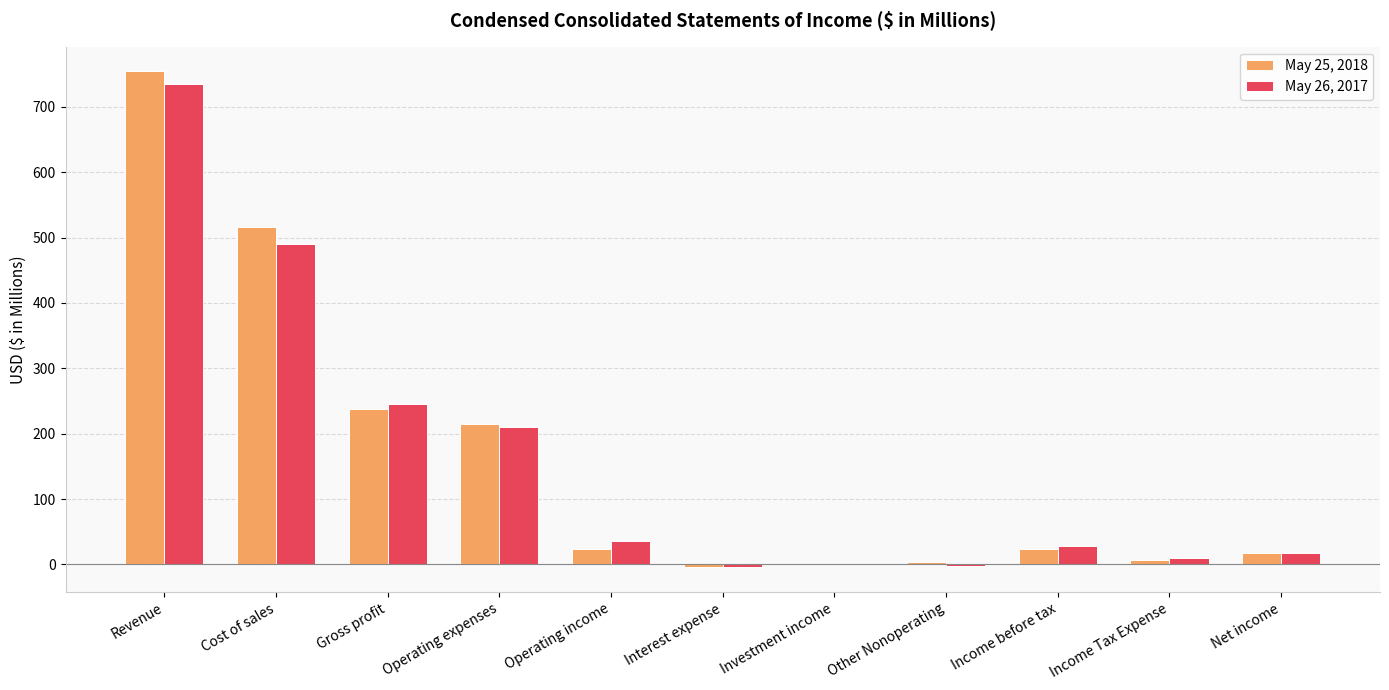

Which series has the largest range (max minus min)?

May 25, 2018